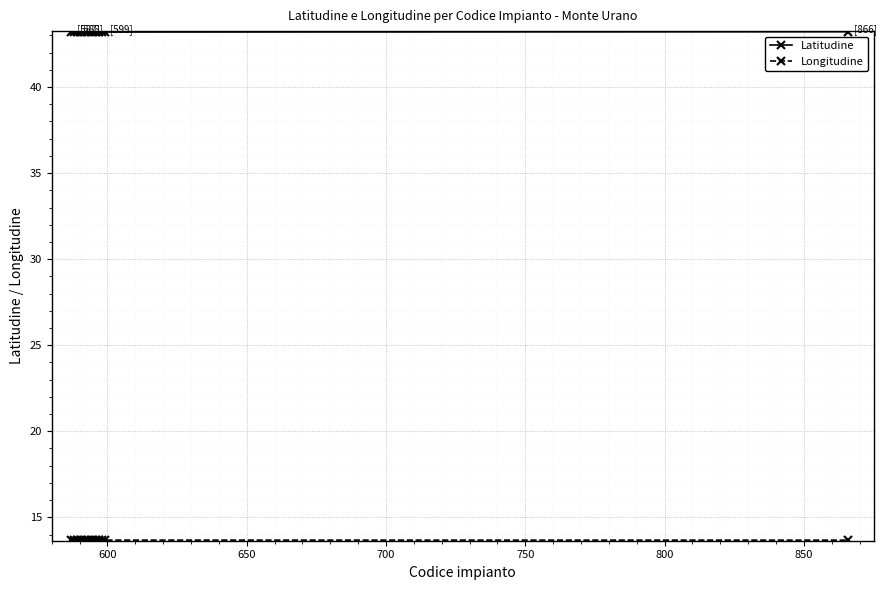

What is the value of the Latitudine point at the 7th from the left?

43.2